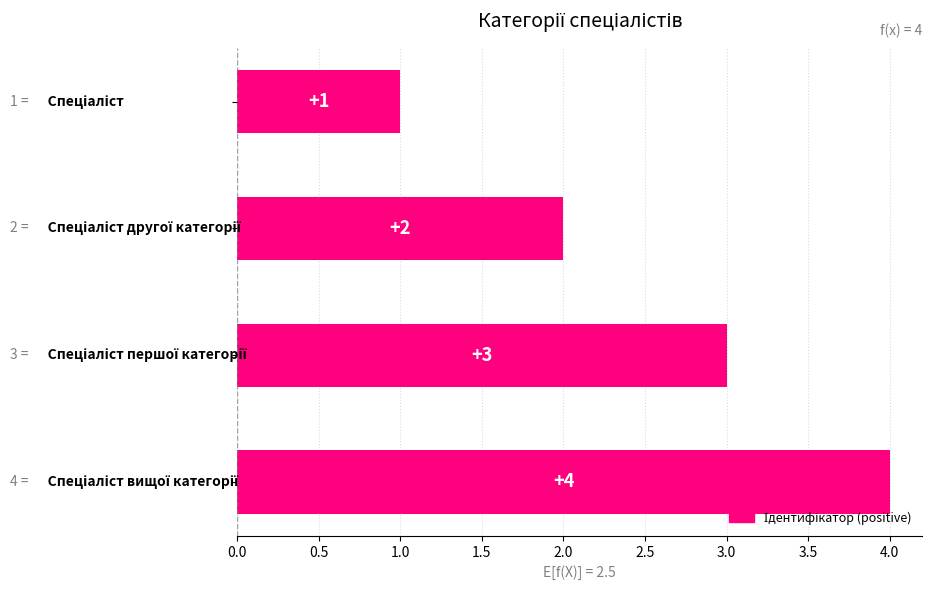

Count the values in the range 2 to 4.

3